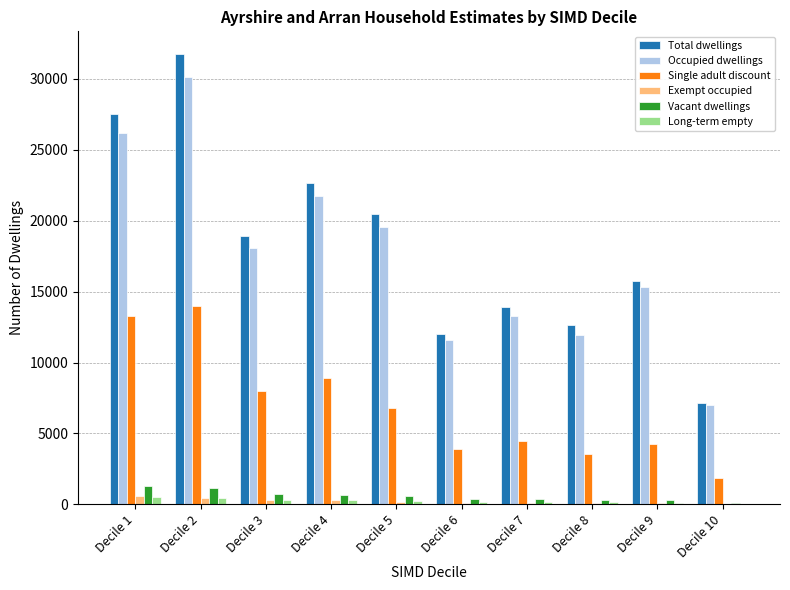

The Total dwellings series shows 12040 at Decile 6. True or false?

True